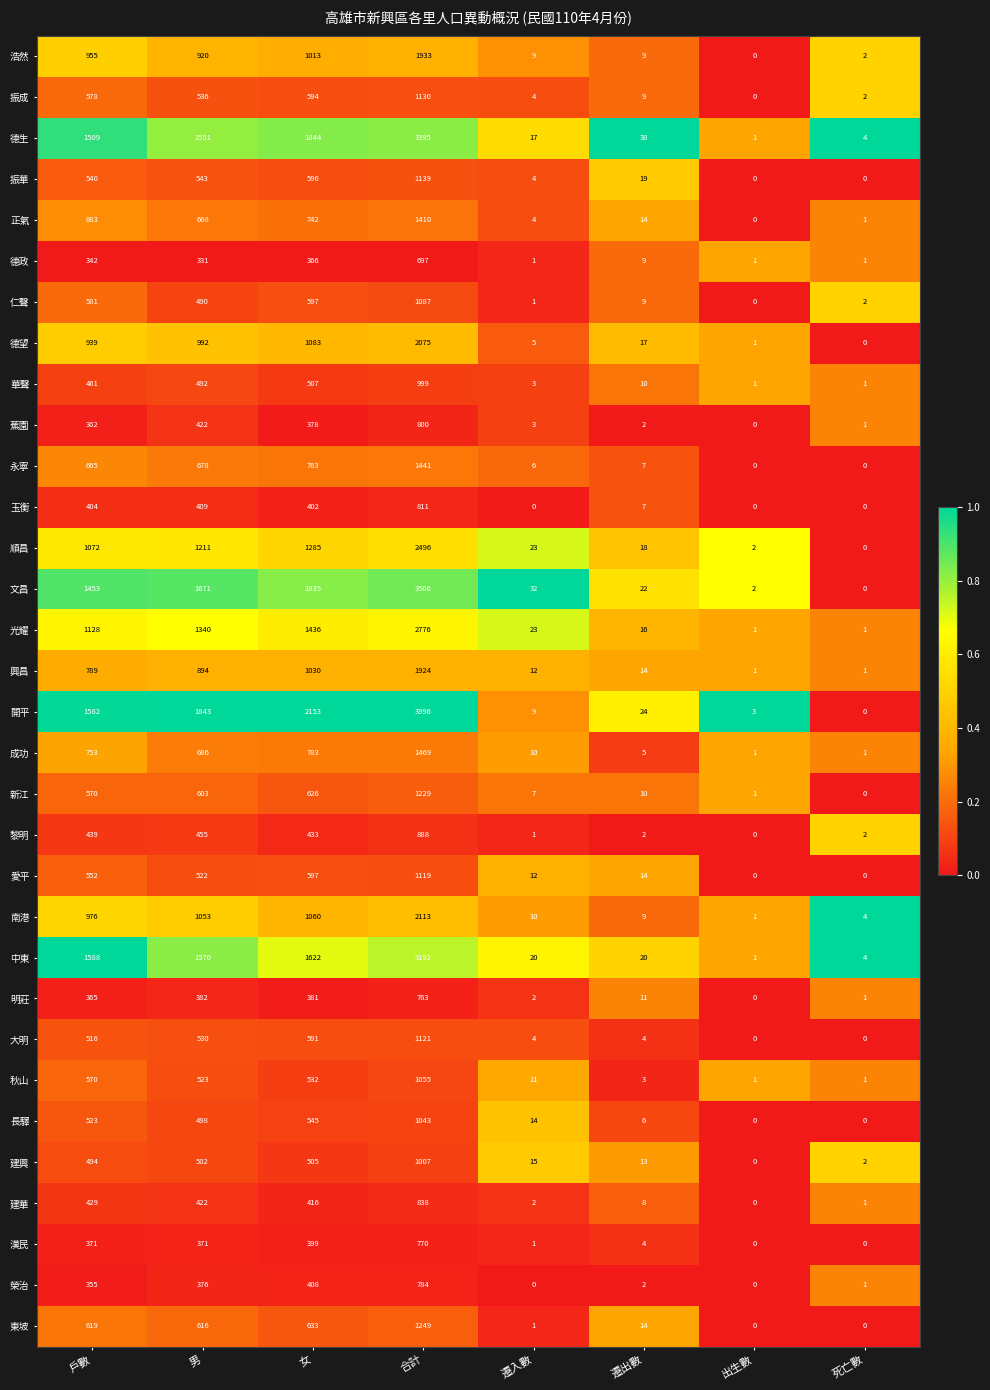

At which label does 黎明 first exceed 433?

戶數